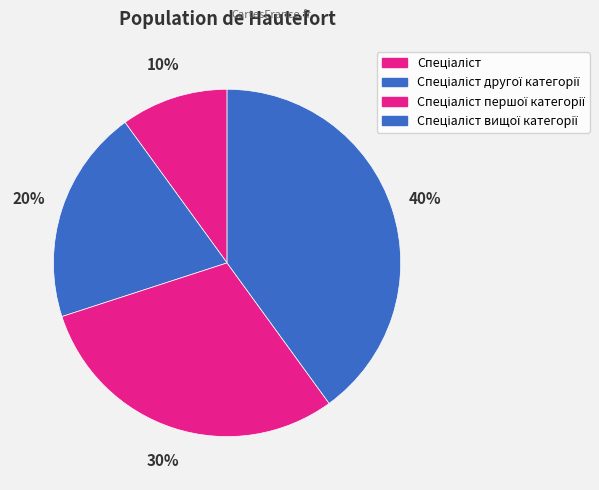

What is the ratio of the value at Спеціаліст to the value at Спеціаліст першої категорії?

0.3